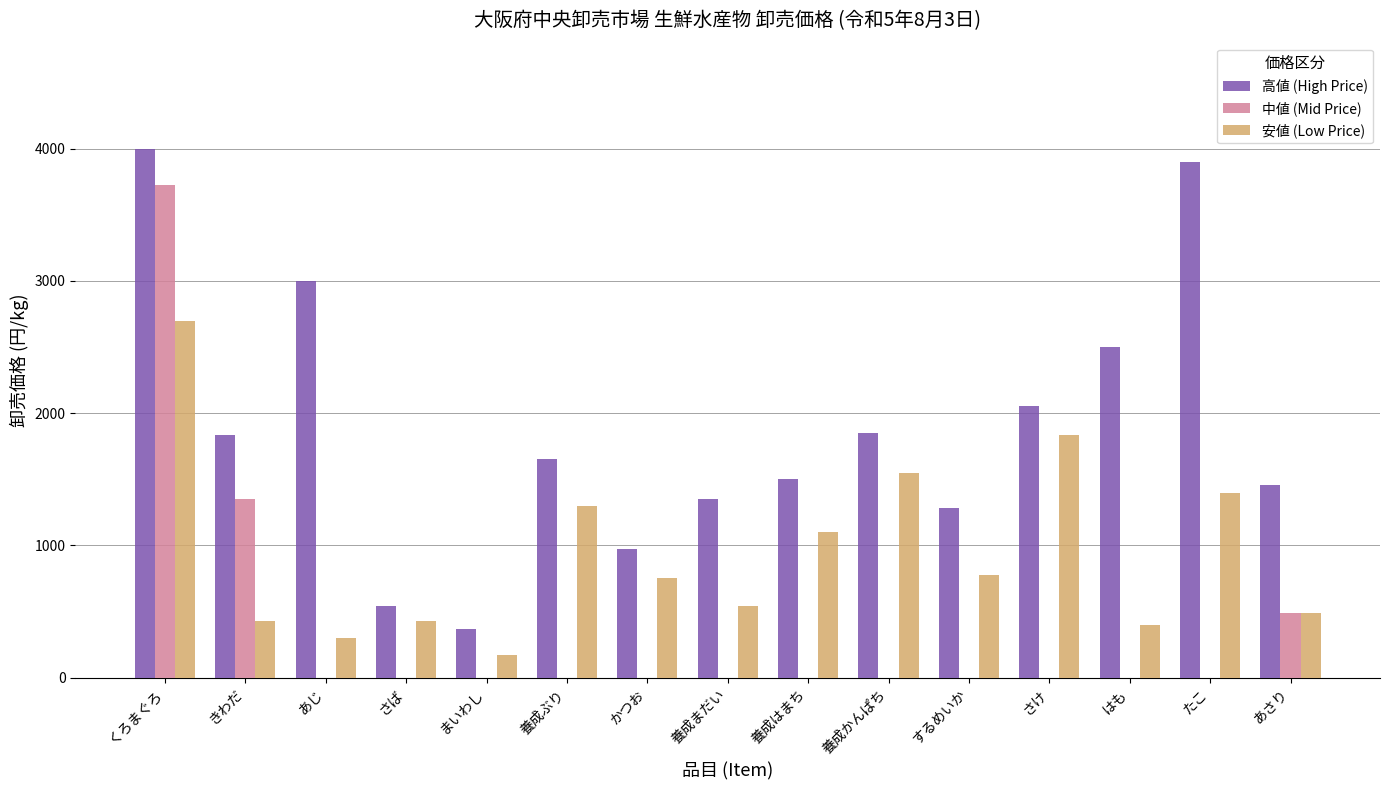

What is the total value across all series at まいわし?

540